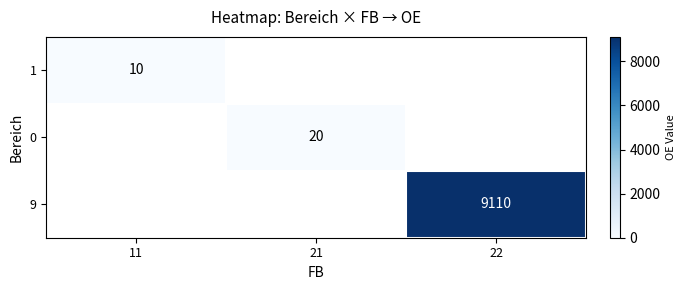

The 0 series shows 26 at 21. True or false?

False